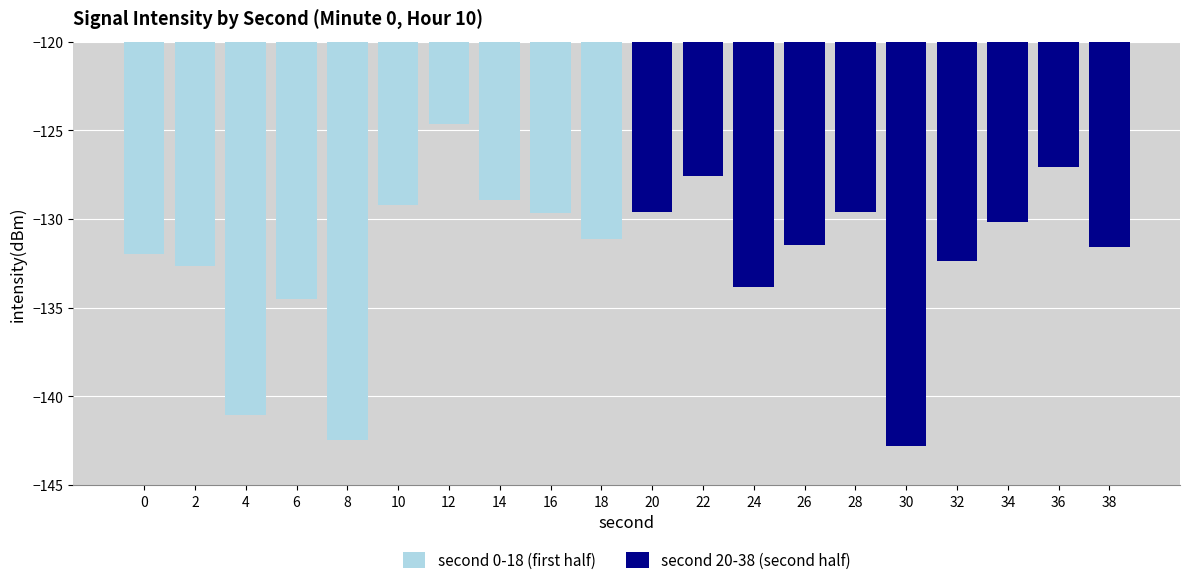

Where is second 0-18 (first half) nearest to the value -133?

2